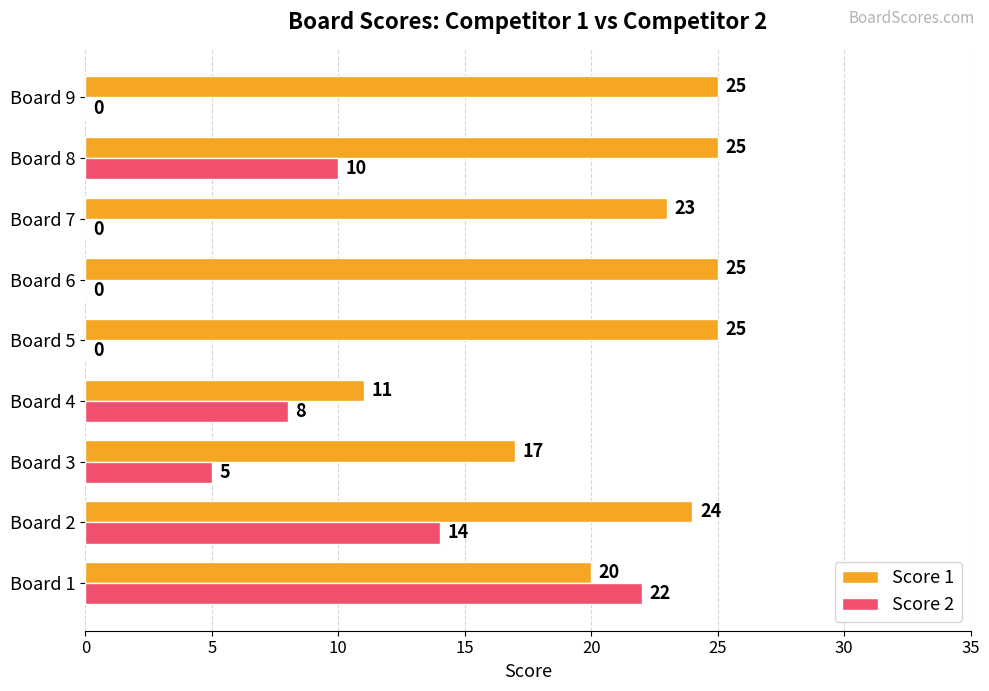

Between Board 2 and Board 4, which series saw the biggest shift?

Score 1